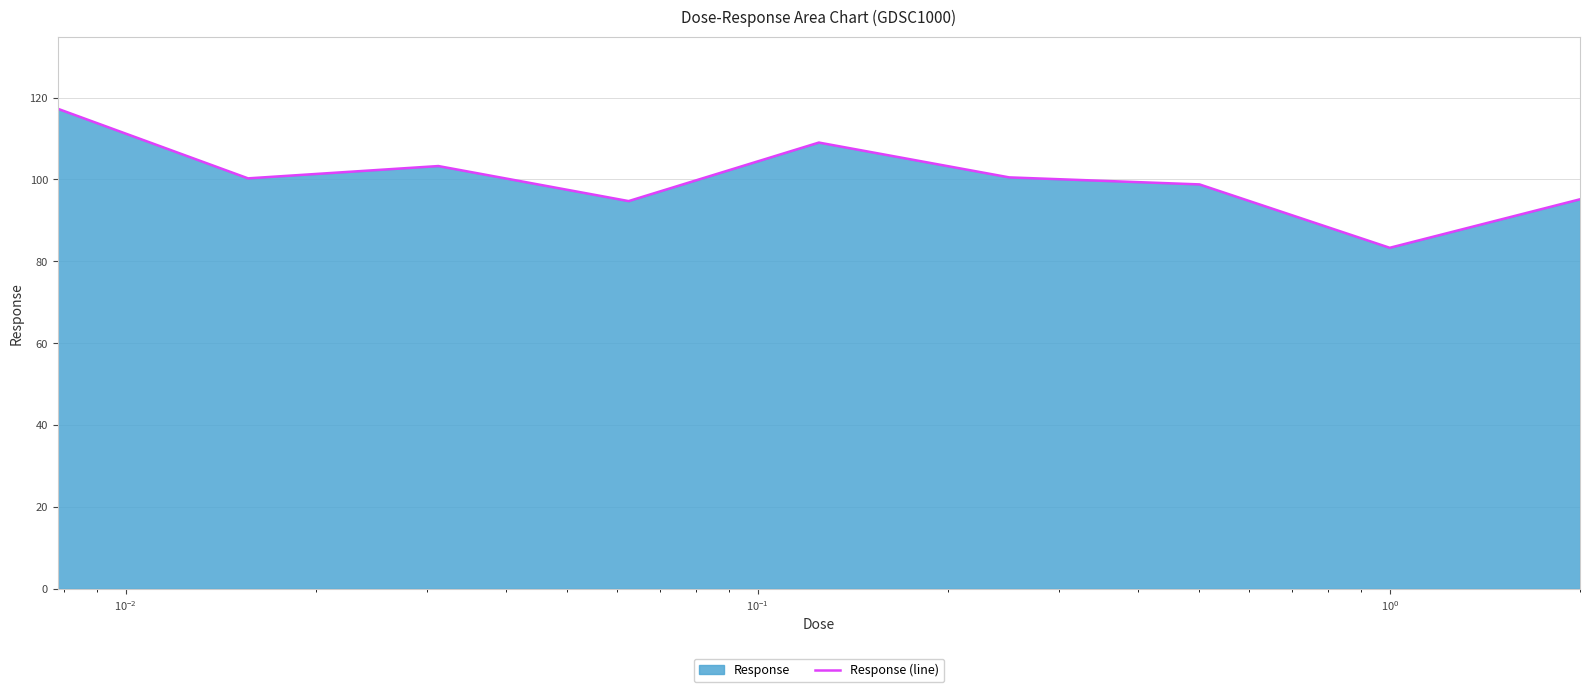

What is the difference between the maximum and minimum values?

34.0